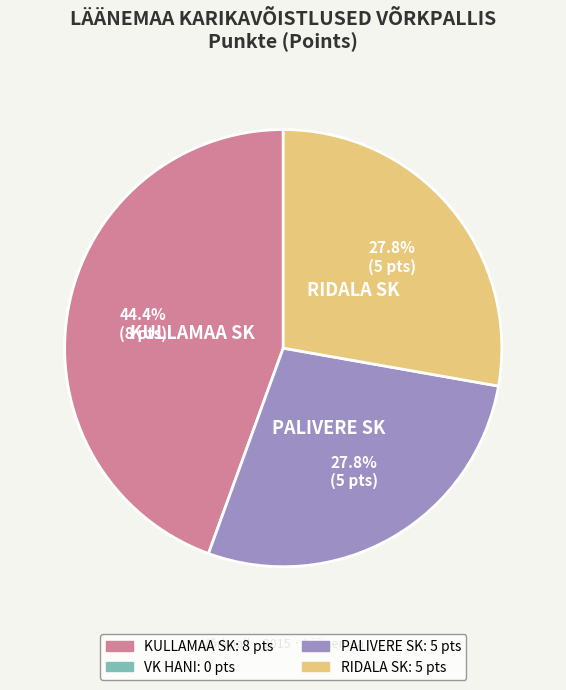

Does any single category account for the majority?

No